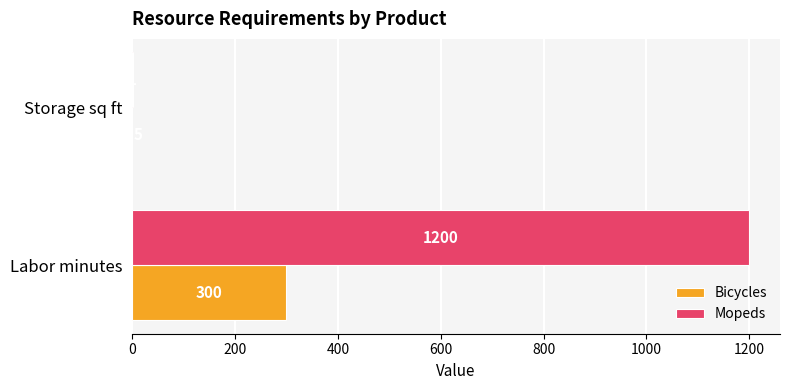

True or false: Mopeds has a value of 1.0 at Storage sq ft.

True